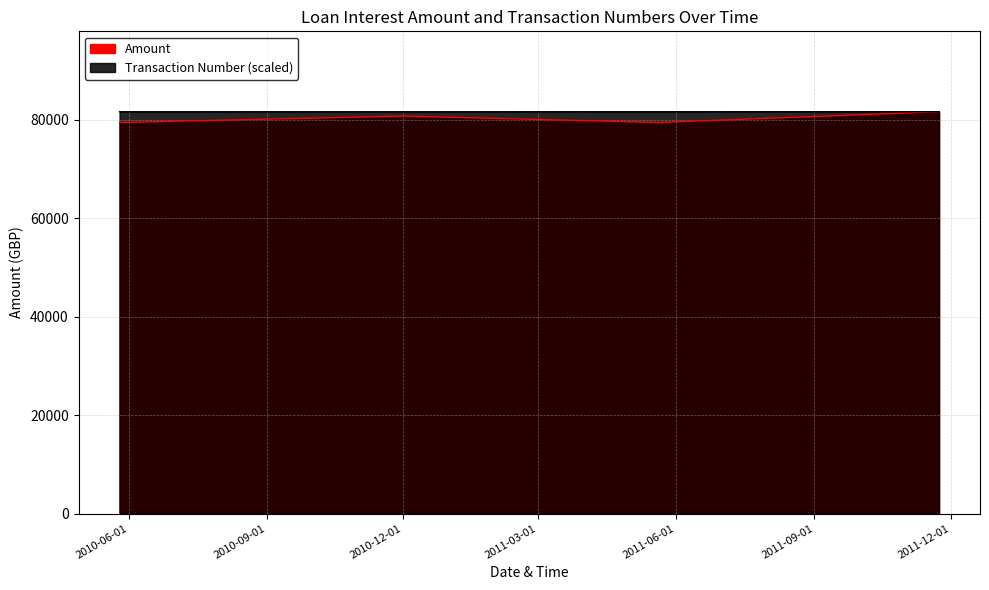

At which label does Transaction Number reach its peak?

2011-11-23